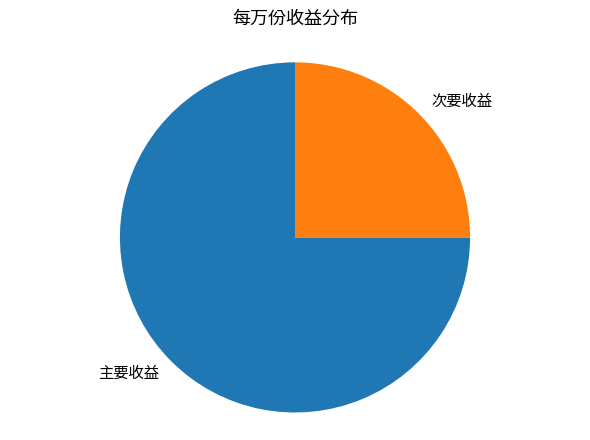

What is the smallest slice in the pie chart?

次要收益